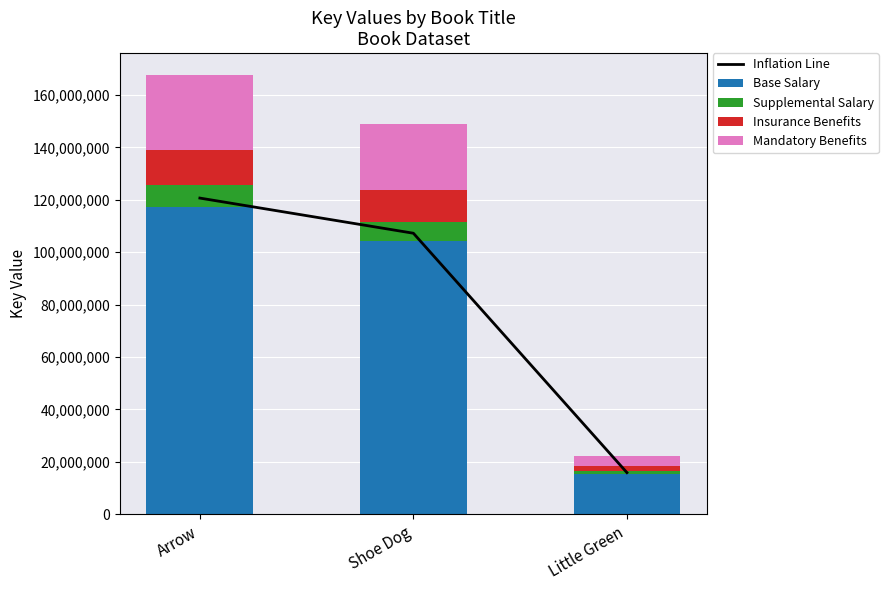

List the series in order of their peak value, highest first.

Inflation Line, Base Salary, Mandatory Benefits, Insurance Benefits, Supplemental Salary